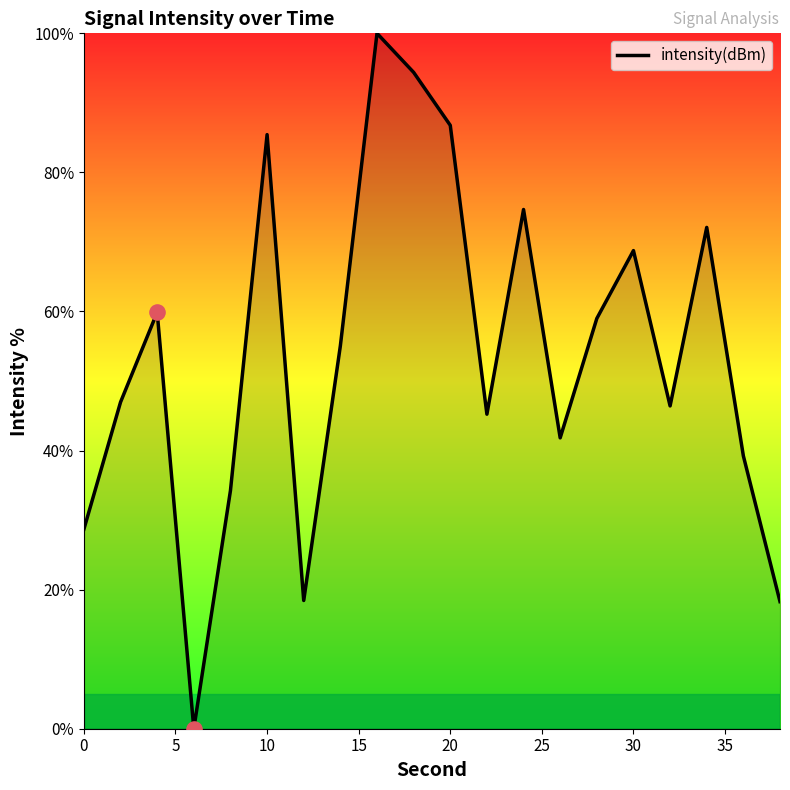

What is the difference between the maximum and minimum values?

100.0